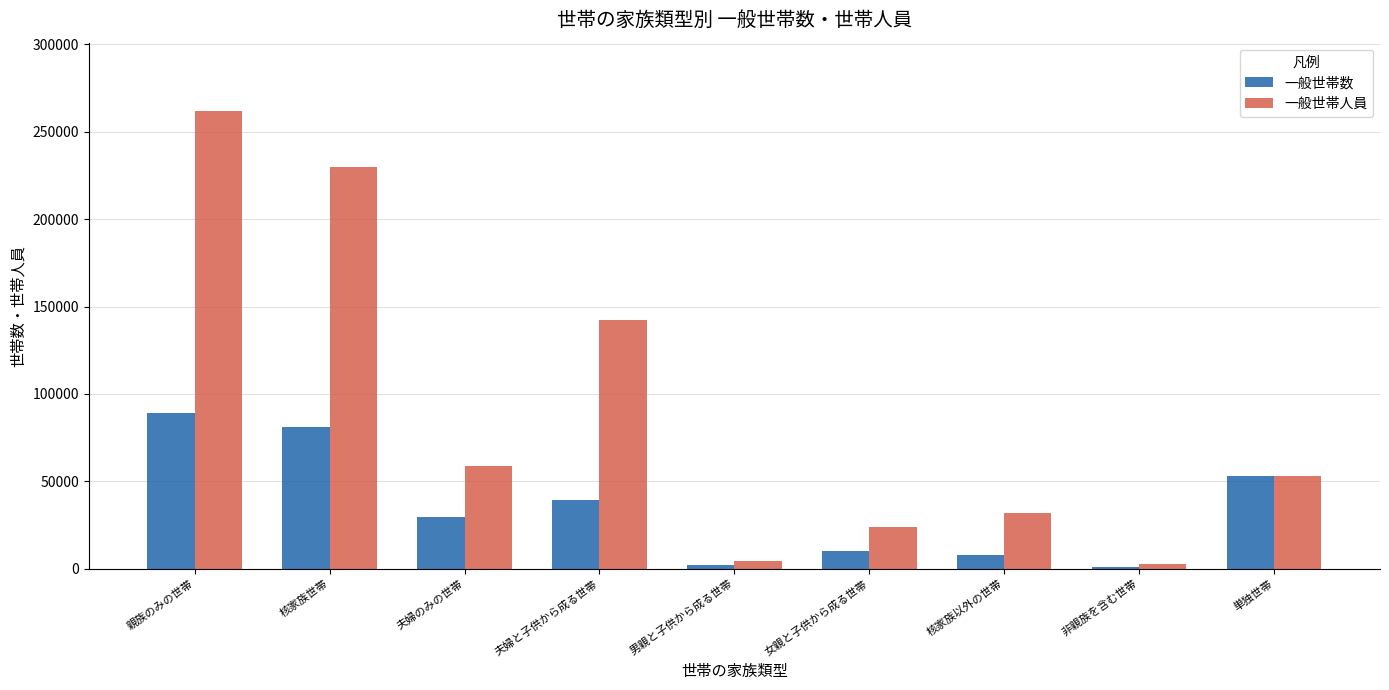

What is the maximum value for 一般世帯数?

89039